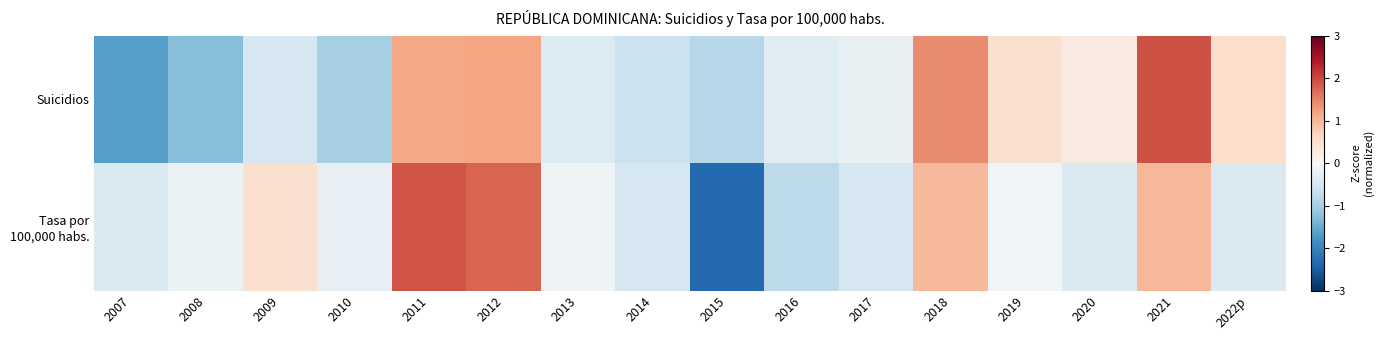

List the series in order of their overall mean, highest first.

Suicidios, Tasa por 100,000 habs.